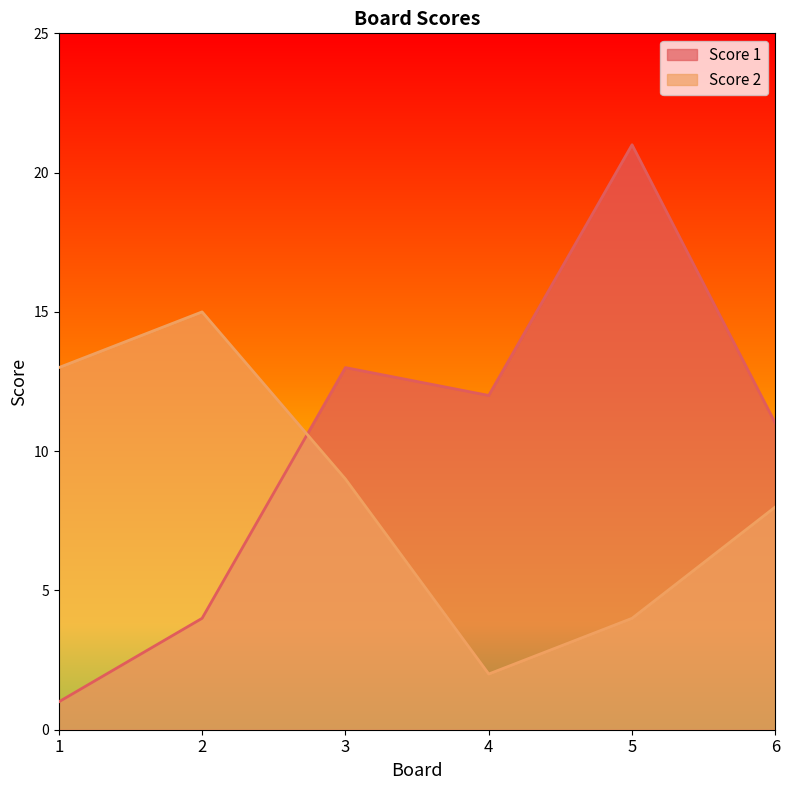

Where does the Score 2 series first go above 9?

1